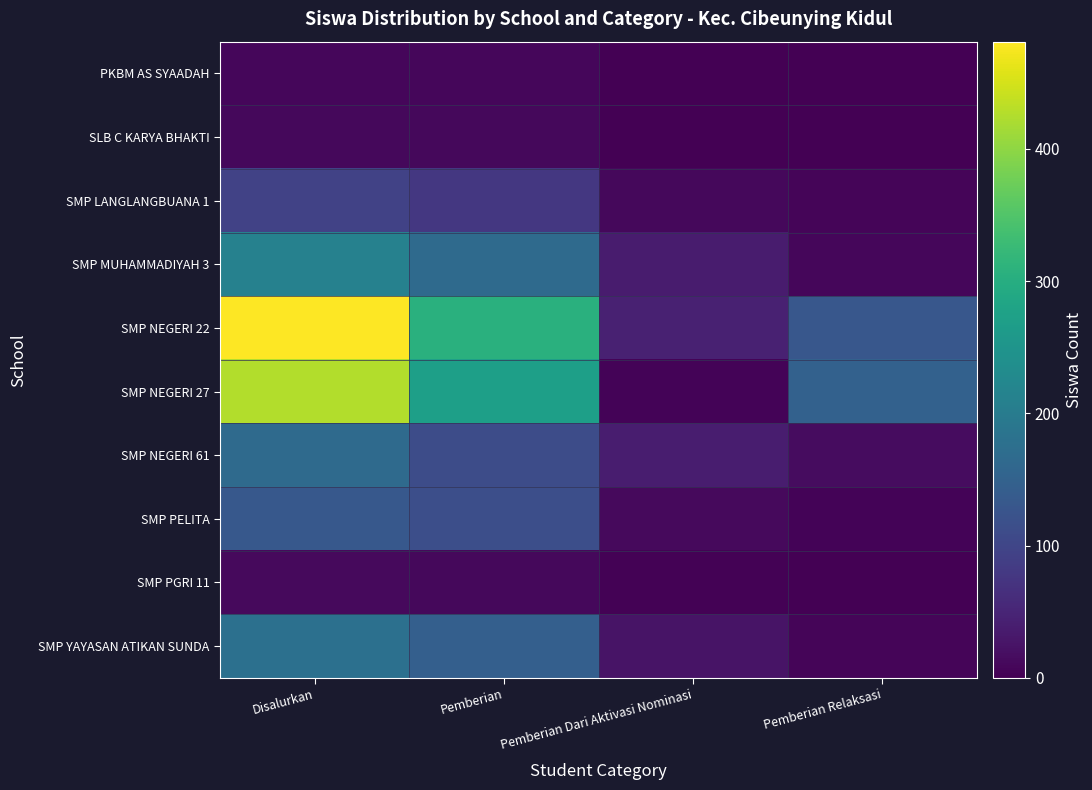

At Pemberian Dari Aktivasi Nominasi, list the series in order from largest to smallest.

SMP NEGERI 22, SMP NEGERI 61, SMP MUHAMMADIYAH 3, SMP YAYASAN ATIKAN SUNDA, SMP PELITA, SMP LANGLANGBUANA 1, SMP NEGERI 27, SMP PGRI 11, PKBM AS SYAADAH, SLB C KARYA BHAKTI